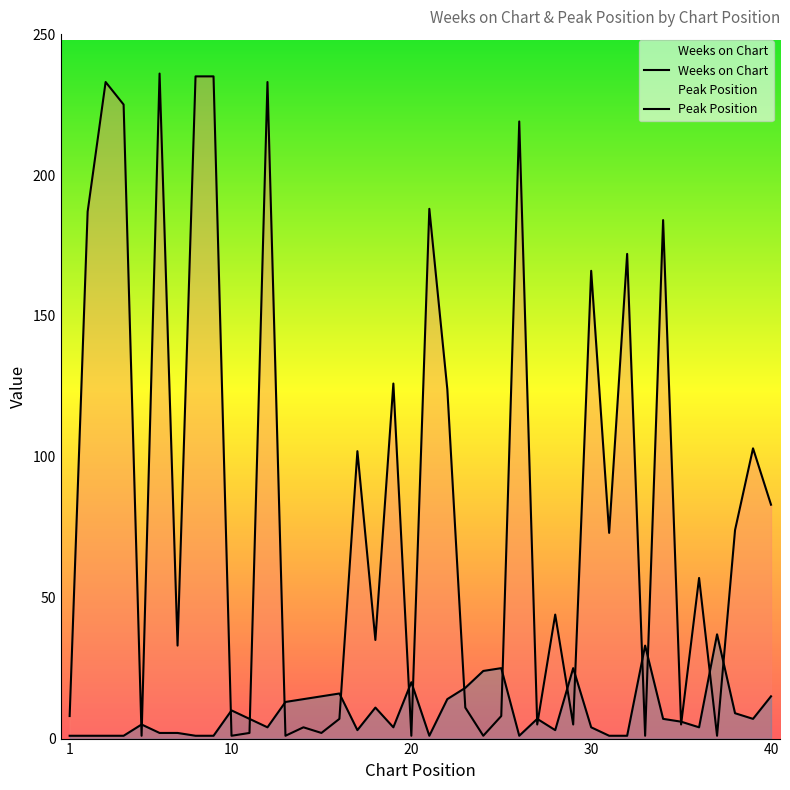

What are all the series names shown in the legend?

Weeks on Chart, Peak Position